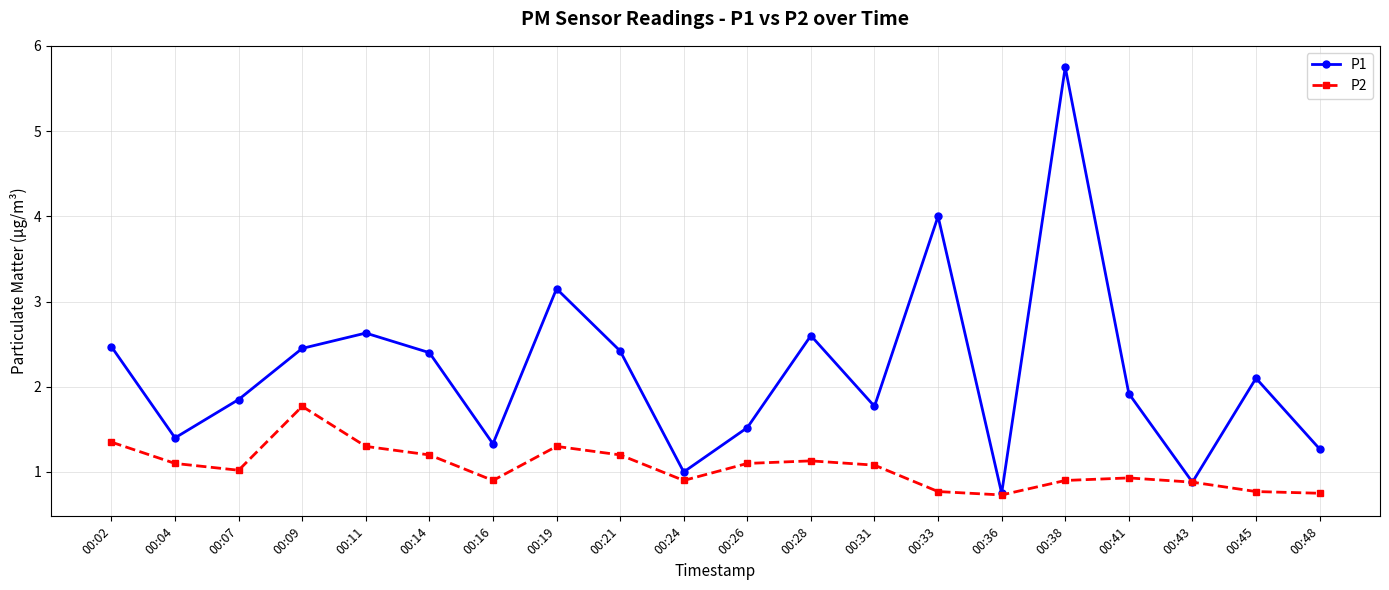

What is the lowest value of the P2 series?

0.7